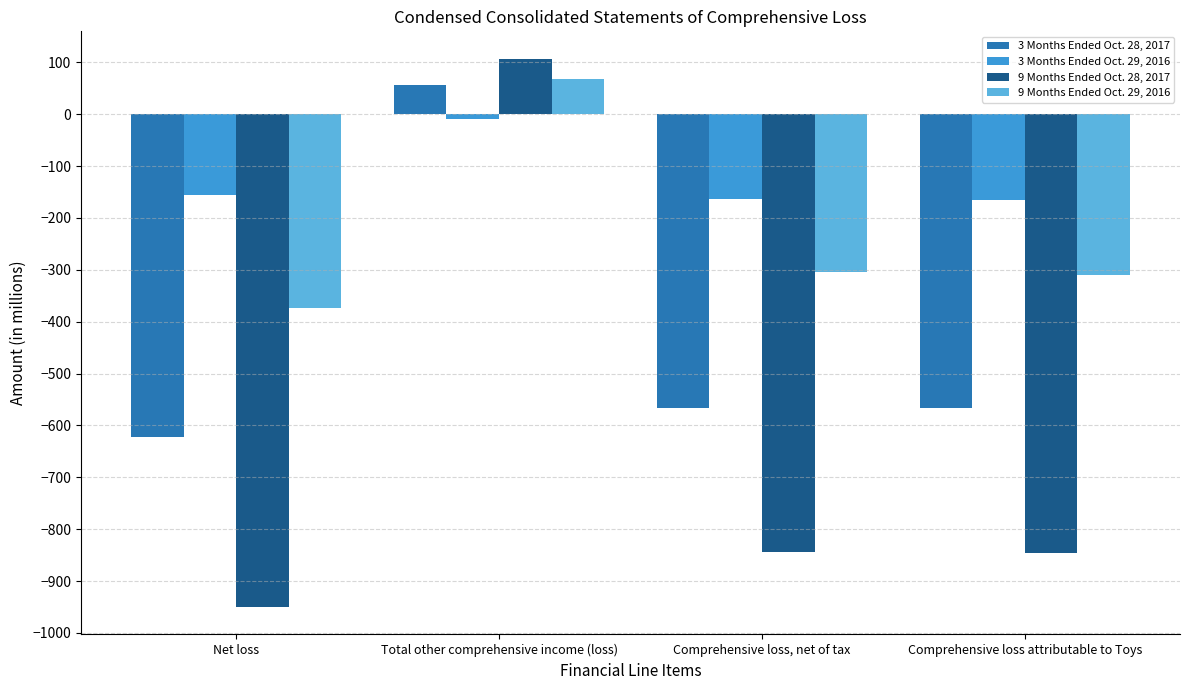

What is the difference between the 3 Months Ended Oct. 29, 2016 values at Total other comprehensive income (loss) and Net loss?

146